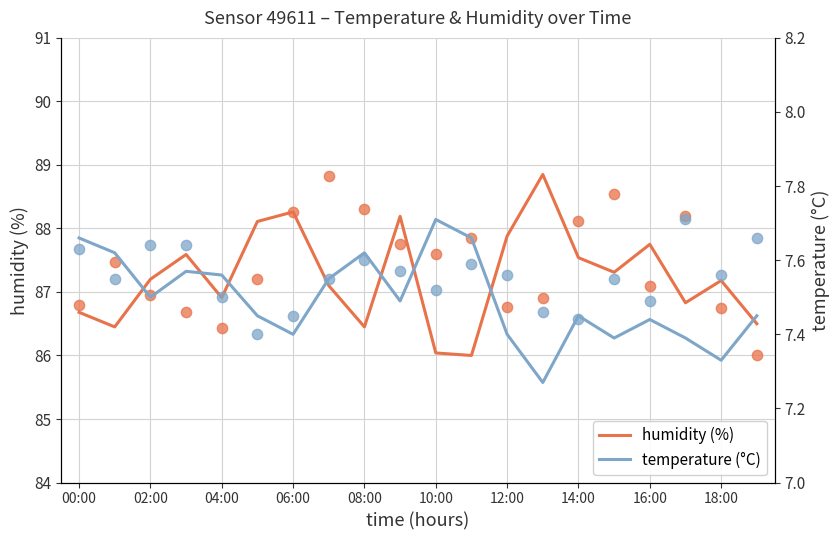

At which category is the sum across all series the highest?

13